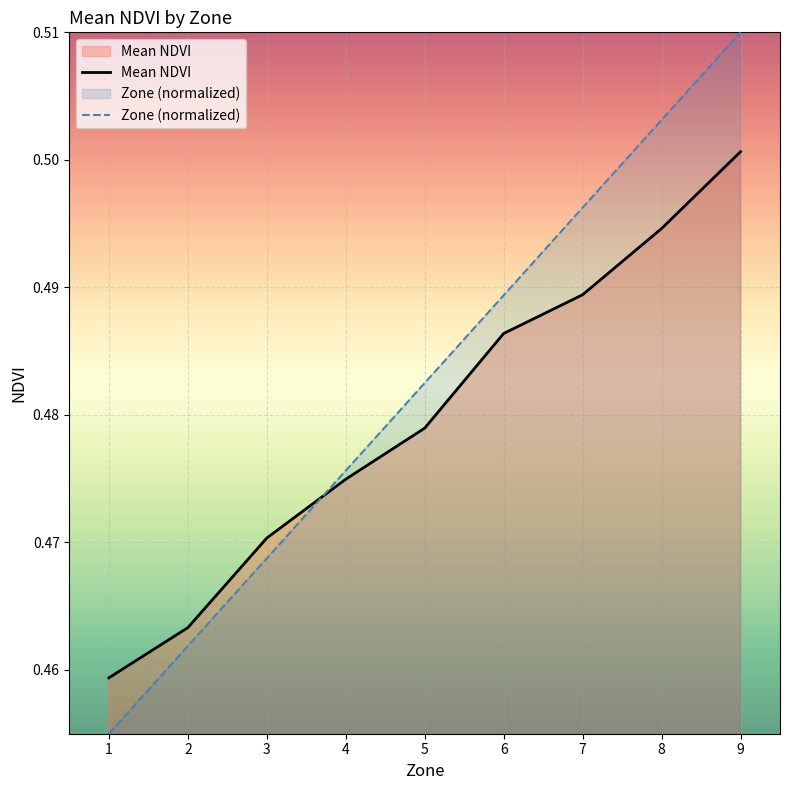

What is the maximum value for Mean NDVI?

0.5